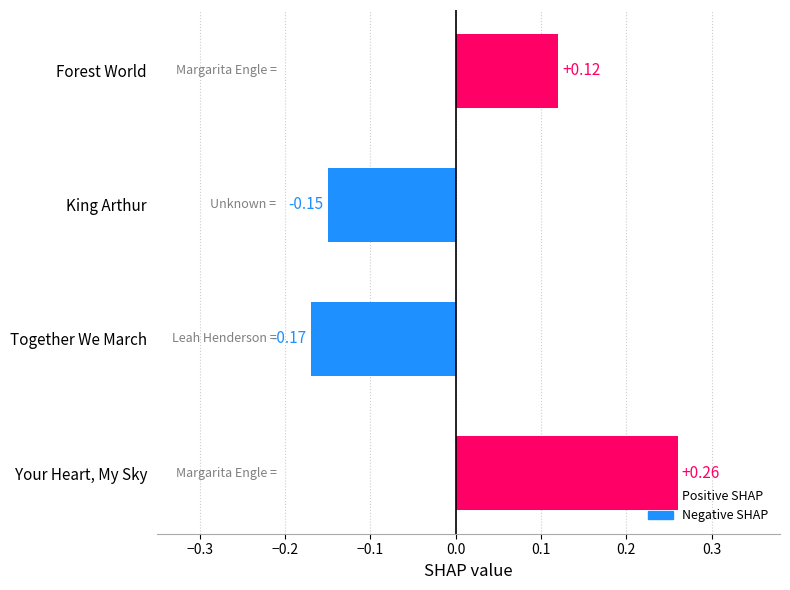

Where is the data nearest to the value 0?

Forest World